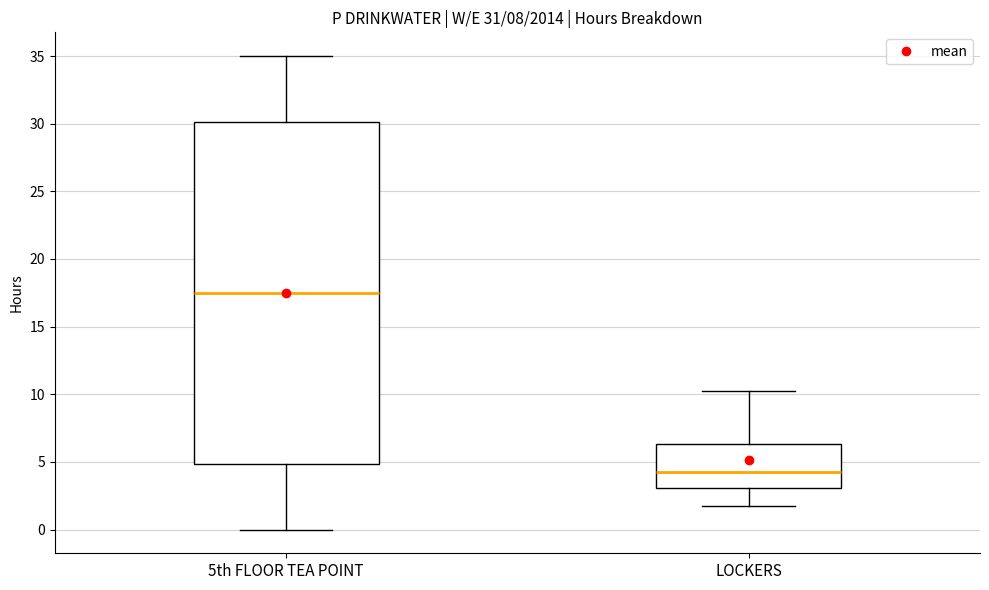

Which box is the tallest, from its lower edge to its upper edge?

5th FLOOR TEA POINT